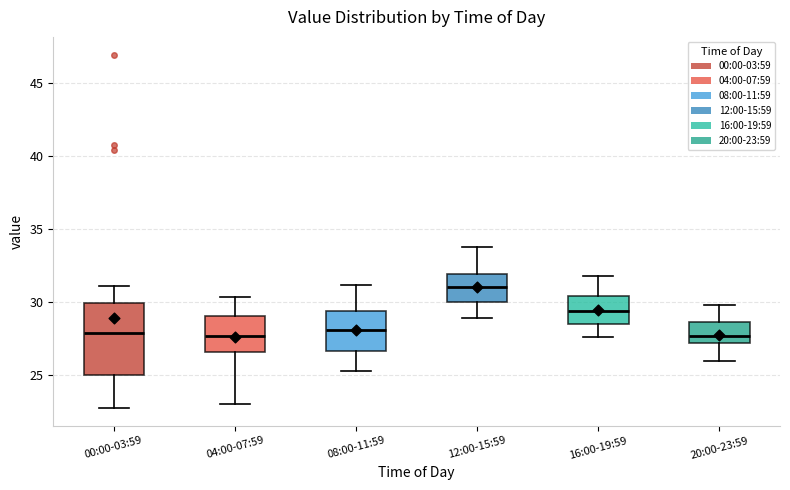

Reading left to right, transcribe this box plot: for each box, give where its median line is, the range the box spans, and where its two whiskers end, as read against the y-axis. The values are not printed on the chart, so give them approximately, as read against the axis.

00:00-03:59: median 28.0, box 25.0 to 30.0, whiskers 23.0 to 31.0
04:00-07:59: median 27.5, box 26.5 to 29.0, whiskers 23.0 to 30.5
08:00-11:59: median 28.0, box 26.5 to 29.5, whiskers 25.5 to 31.0
12:00-15:59: median 31.0, box 30.0 to 32.0, whiskers 29.0 to 34.0
16:00-19:59: median 29.5, box 28.5 to 30.5, whiskers 27.5 to 32.0
20:00-23:59: median 27.5, box 27.0 to 28.5, whiskers 26.0 to 30.0